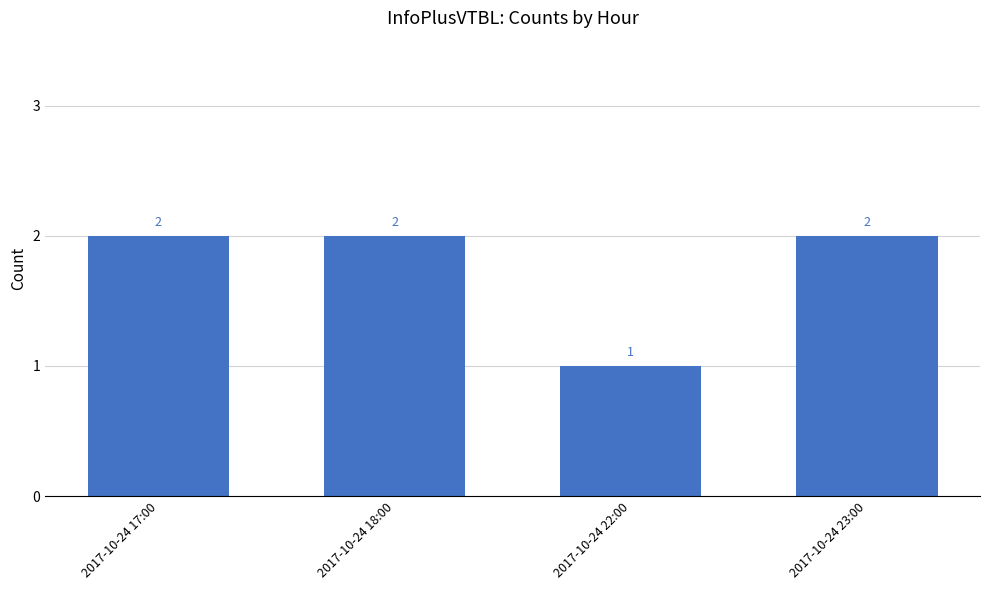

Approximately how many times larger is the value at 2017-10-24 22:00 compared to 2017-10-24 18:00?

0.5